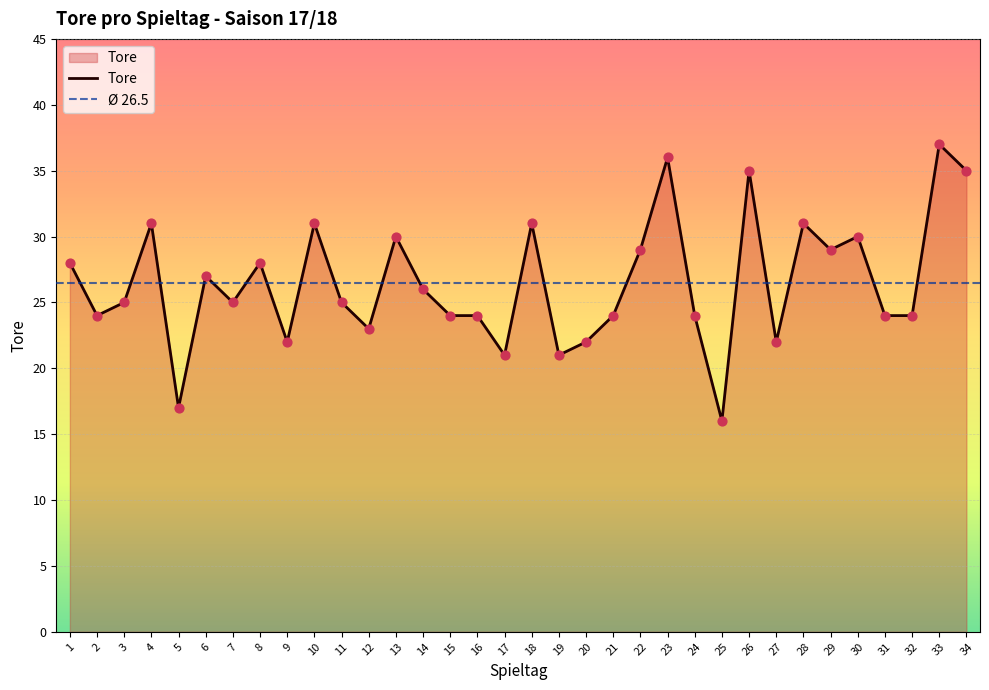

What is the change in value from 15 to 30?

+6